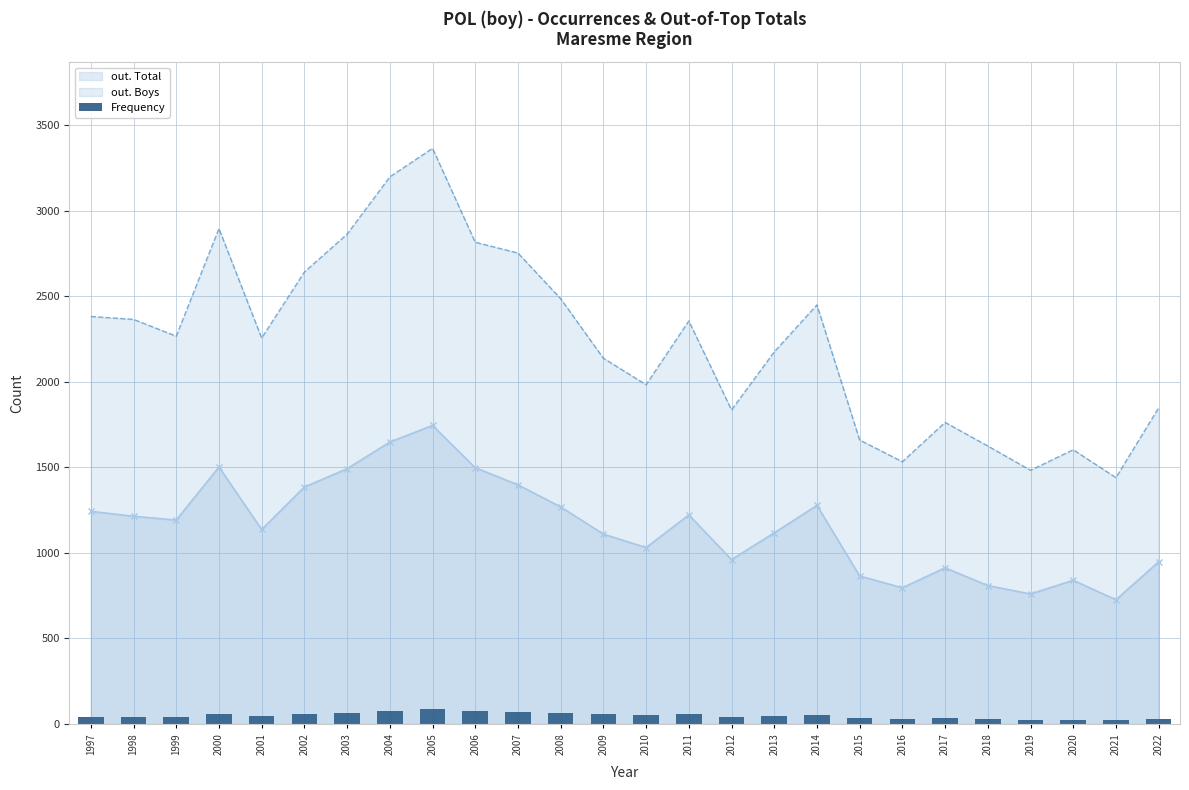

The chart shows a value of 13 at 2018. True or false?

False